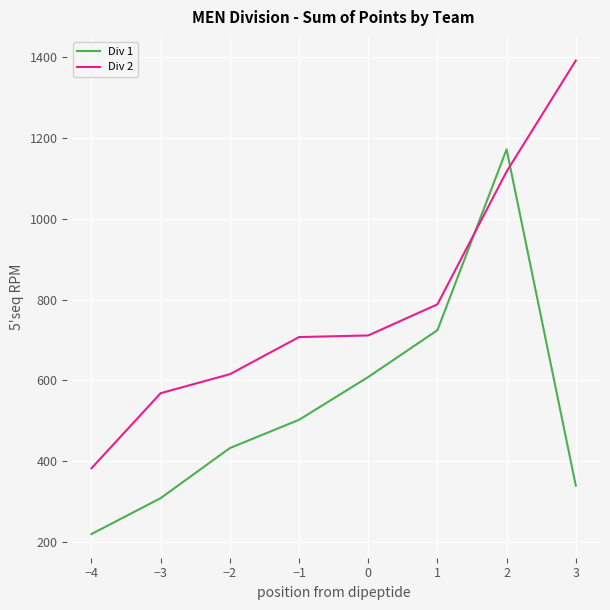

What value does the Div 1 series have at 0?

608